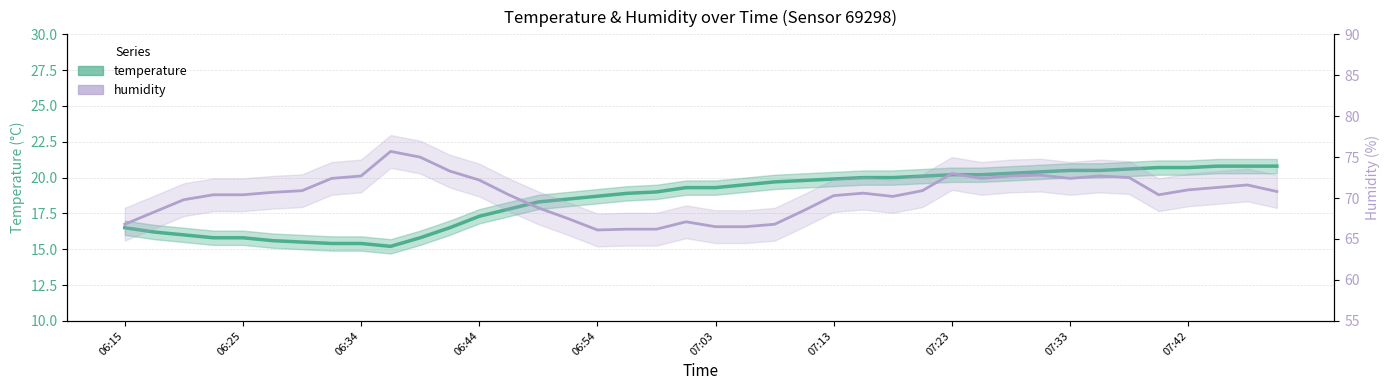

How many distinct data groups are displayed?

2